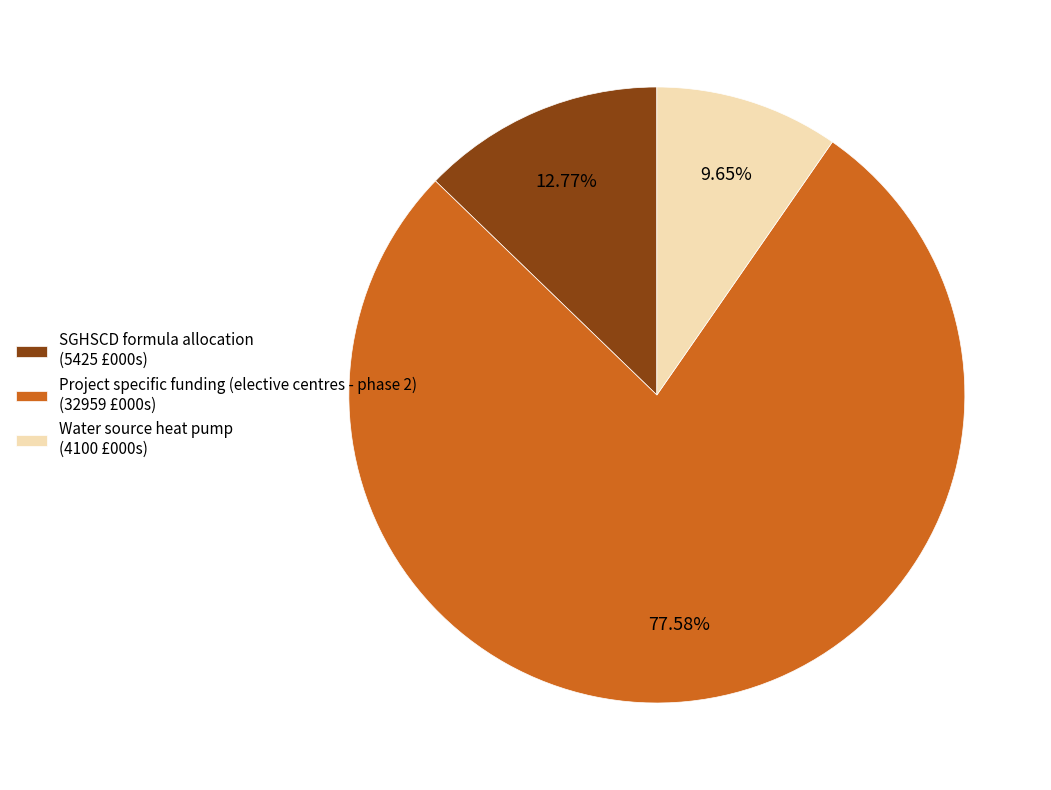

Rank the categories by value from lowest to highest.

Water source heat pump (4100 £000s), SGHSCD formula allocation (5425 £000s), Project specific funding (elective centres - phase 2) (32959 £000s)